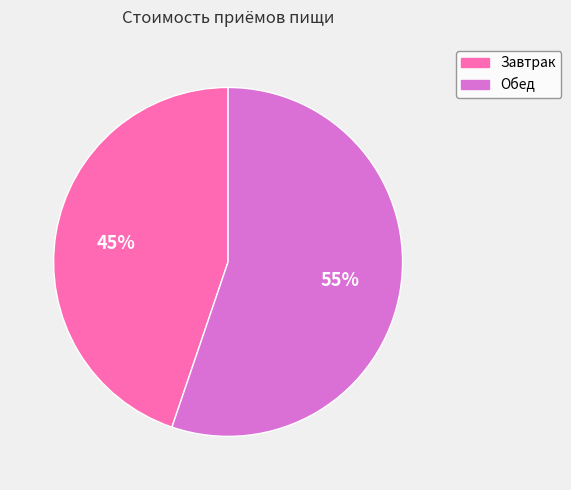

Does any single category account for the majority?

Yes